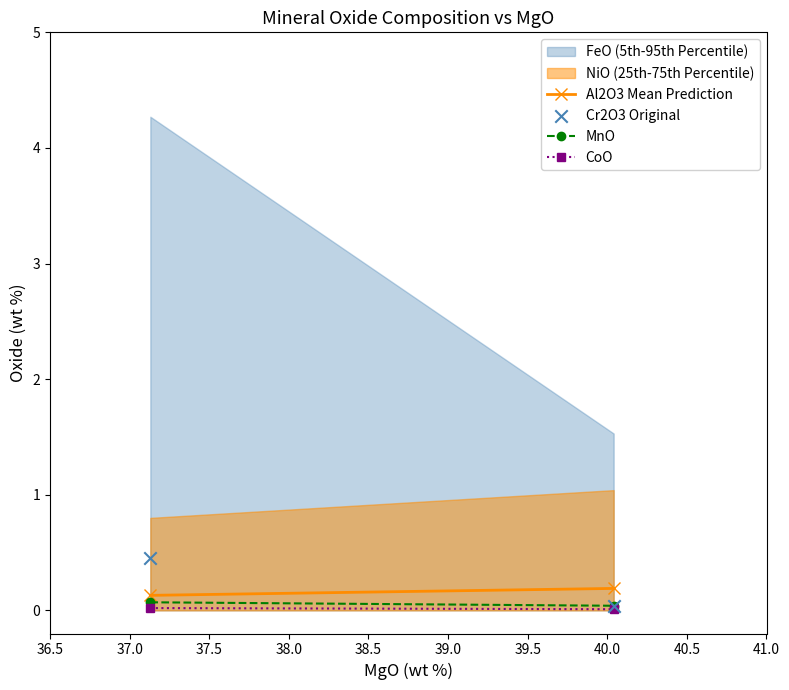

What is the range of Y values (max minus min)?

0.4